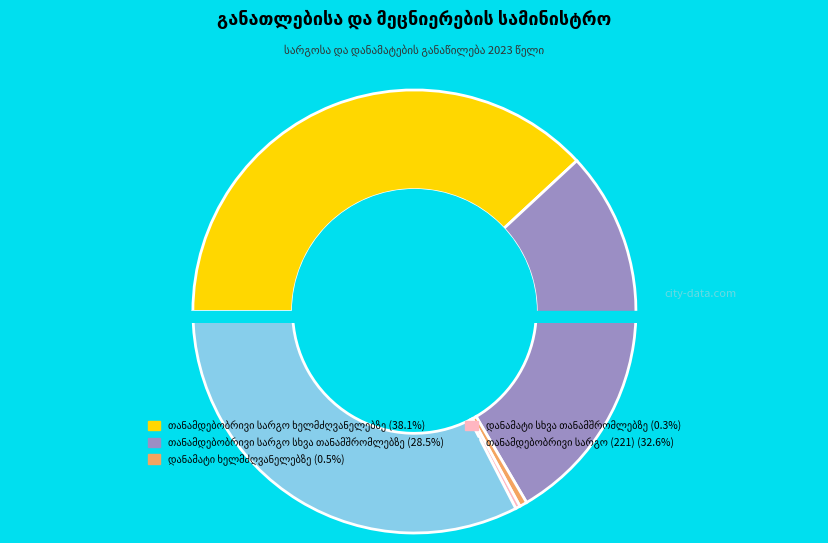

What is the change in value from თანამდებობრივი სარგო ხელმძღვანელებზე to დანამატი ხელმძღვანელებზე?

-1517430.2